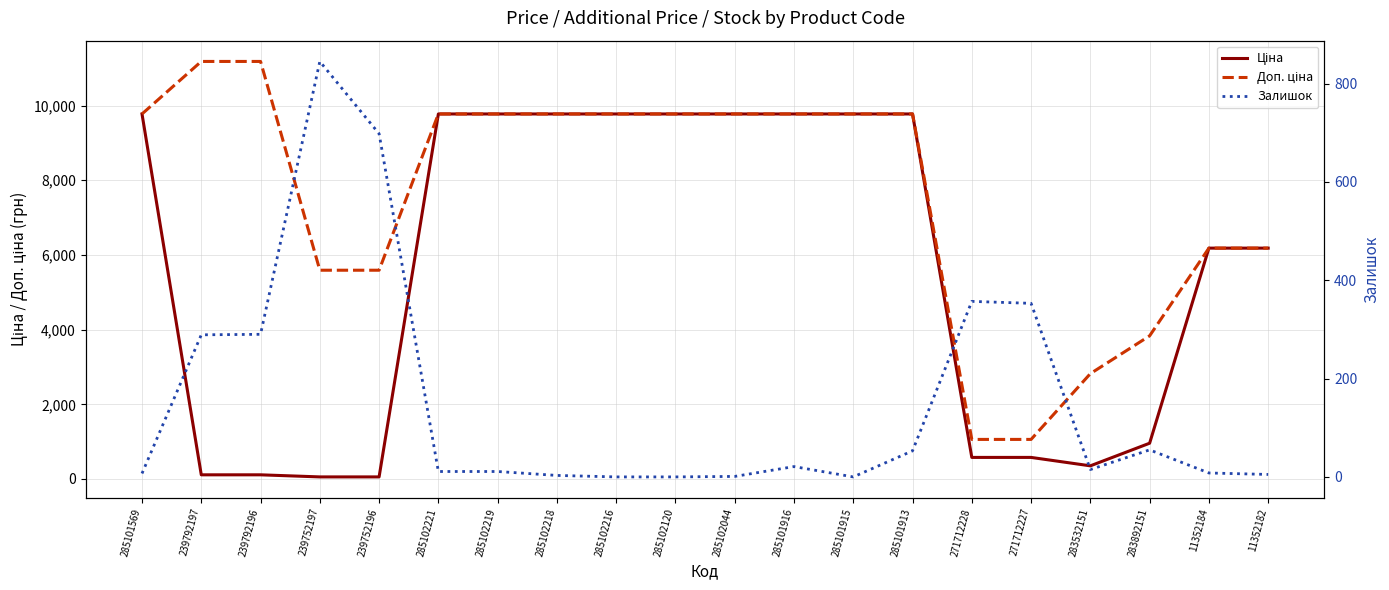

How many times do Залишок and Ціна cross each other?

2